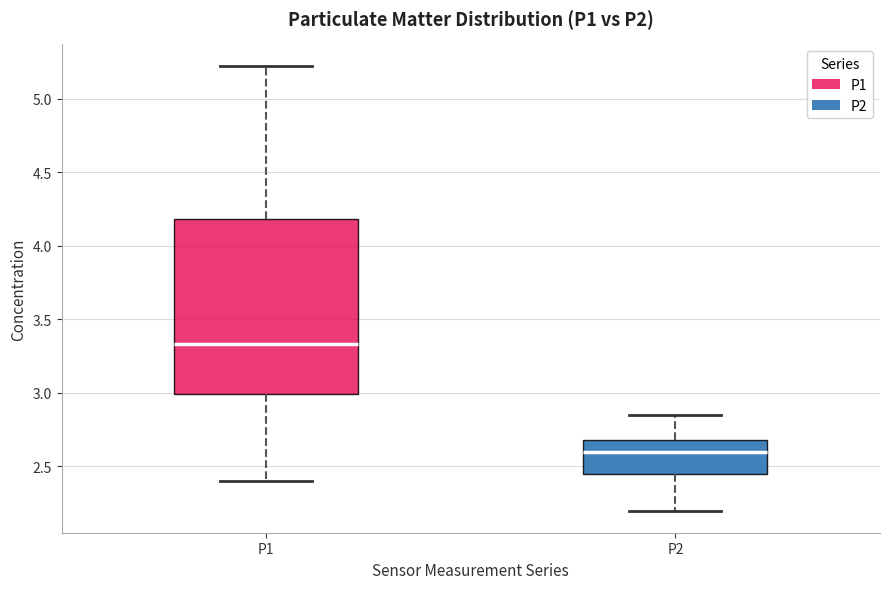

Which box has the highest median line?

P1